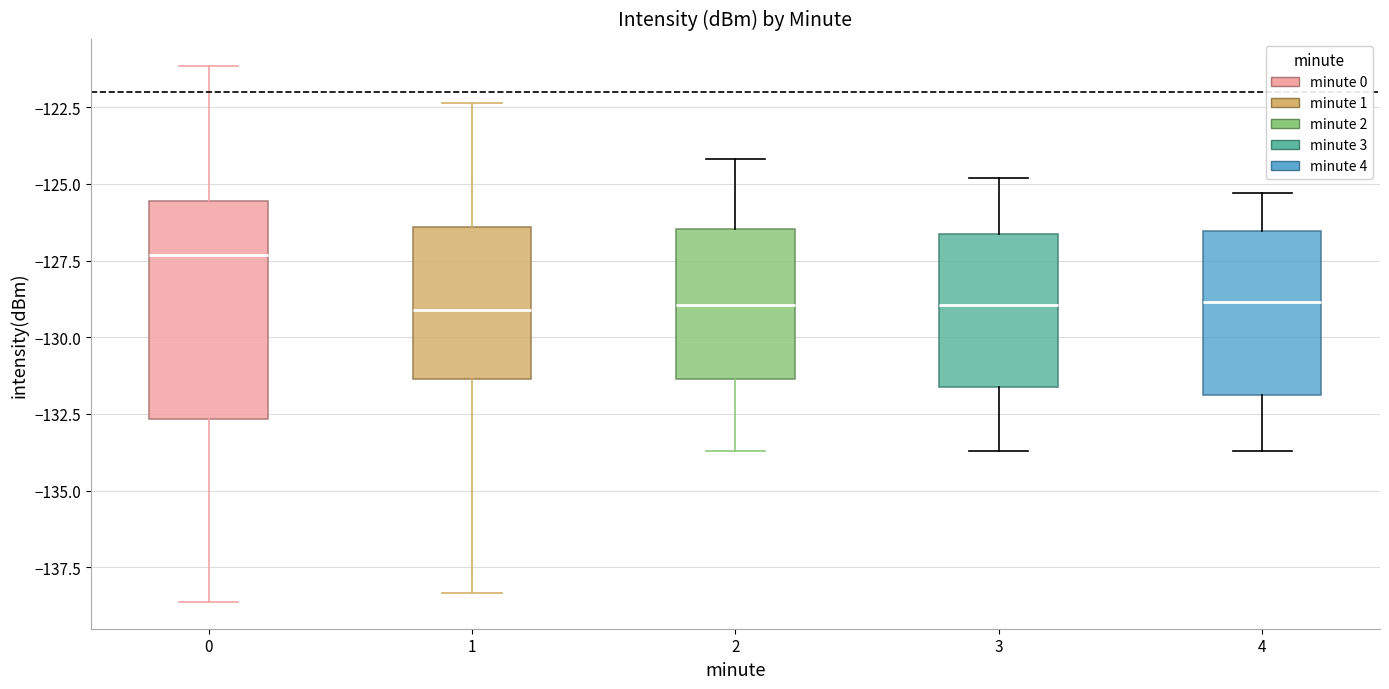

Reading left to right, transcribe this box plot: for each box, give where its median line is, the range the box spans, and where its two whiskers end, as read against the y-axis. The values are not printed on the chart, so give them approximately, as read against the axis.

0: median -127.5, box -132.5 to -125.5, whiskers -138.5 to -121.0
1: median -129.0, box -131.5 to -126.5, whiskers -138.5 to -122.5
2: median -129.0, box -131.5 to -126.5, whiskers -133.5 to -124.0
3: median -129.0, box -131.5 to -126.5, whiskers -133.5 to -125.0
4: median -129.0, box -132.0 to -126.5, whiskers -133.5 to -125.5